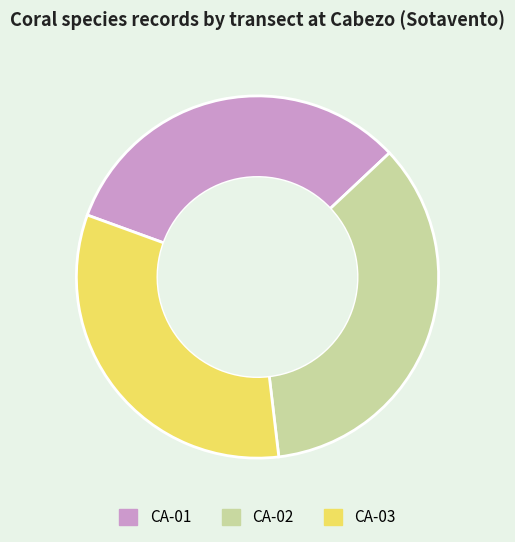

True or false: CA-01 accounts for 44% of the total.

False